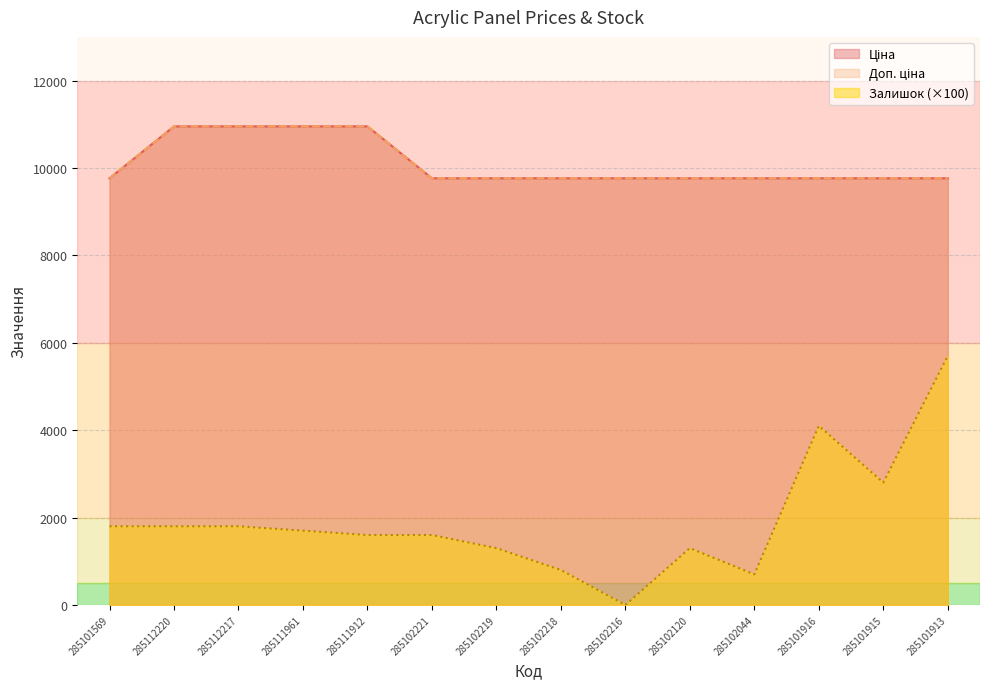

At which category is the sum across all series the highest?

285101913